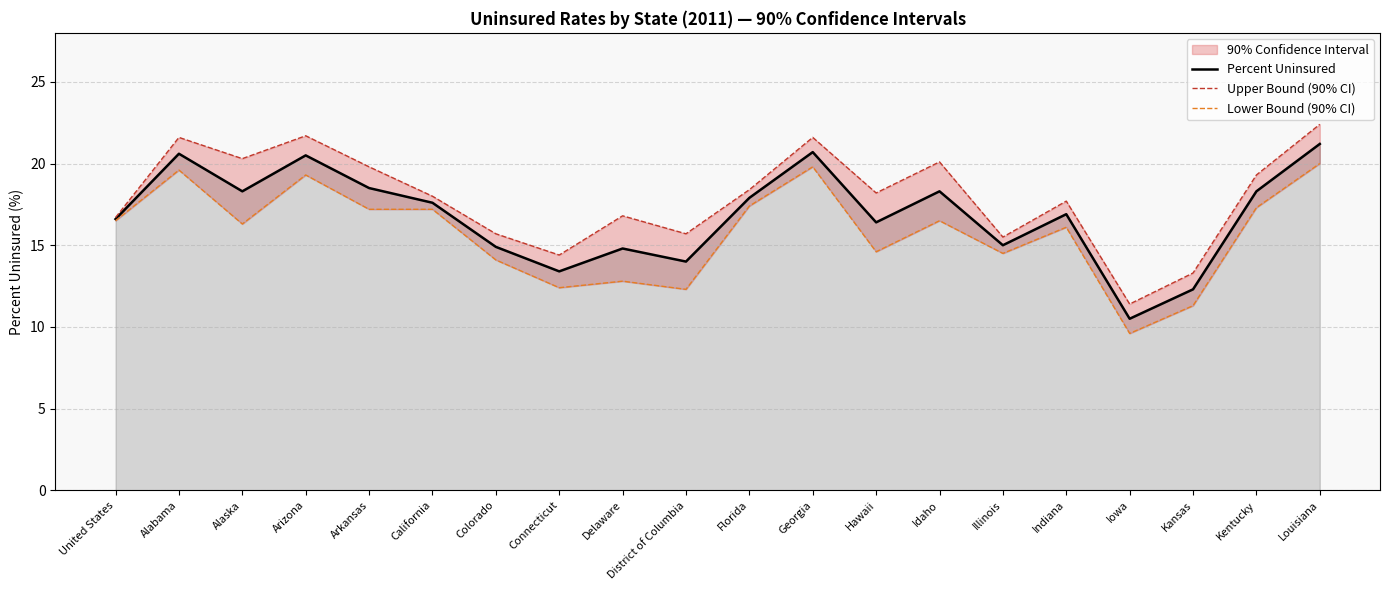

Reading right to left, what are all the values shown in this chart?

Percent Uninsured: Louisiana=21.2	Kentucky=18.3	Kansas=12.3	Iowa=10.5	Indiana=16.9	Illinois=15.0	Idaho=18.3	Hawaii=16.4	Georgia=20.7	Florida=17.9	District of Columbia=14.0	Delaware=14.8	Connecticut=13.4	Colorado=14.9	California=17.6	Arkansas=18.5	Arizona=20.5	Alaska=18.3	Alabama=20.6	United States=16.6
Upper Bound (90% CI): Louisiana=22.4	Kentucky=19.3	Kansas=13.3	Iowa=11.4	Indiana=17.7	Illinois=15.5	Idaho=20.1	Hawaii=18.2	Georgia=21.6	Florida=18.4	District of Columbia=15.7	Delaware=16.8	Connecticut=14.4	Colorado=15.7	California=18.0	Arkansas=19.8	Arizona=21.7	Alaska=20.3	Alabama=21.6	United States=16.7
Lower Bound (90% CI): Louisiana=20.0	Kentucky=17.3	Kansas=11.3	Iowa=9.6	Indiana=16.1	Illinois=14.5	Idaho=16.5	Hawaii=14.6	Georgia=19.8	Florida=17.4	District of Columbia=12.3	Delaware=12.8	Connecticut=12.4	Colorado=14.1	California=17.2	Arkansas=17.2	Arizona=19.3	Alaska=16.3	Alabama=19.6	United States=16.5